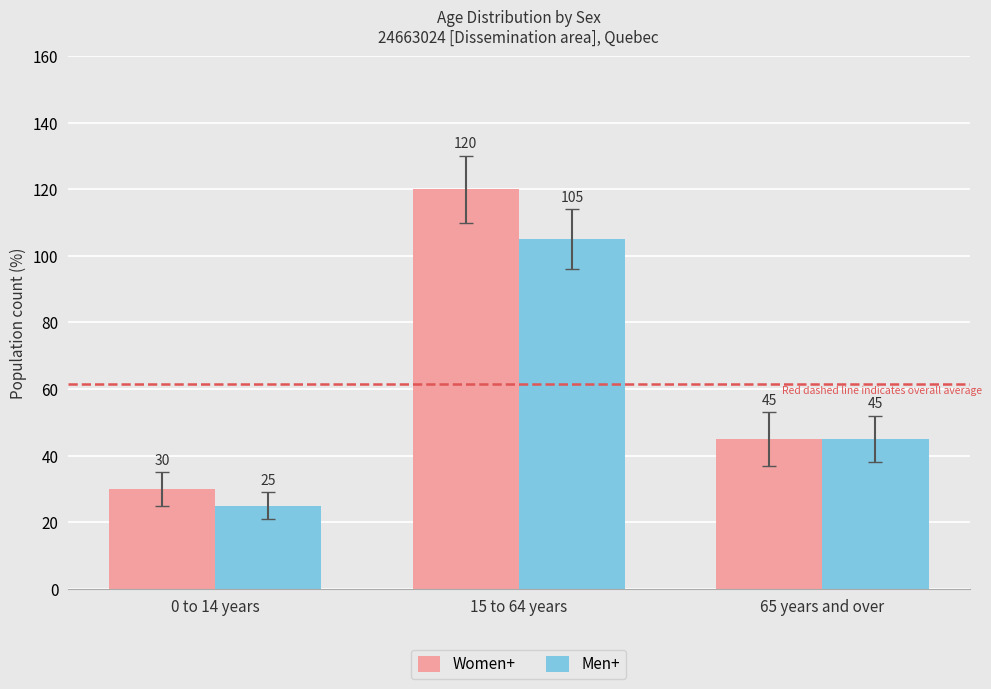

What is the label of the 1st bar from the right?

65 years and over